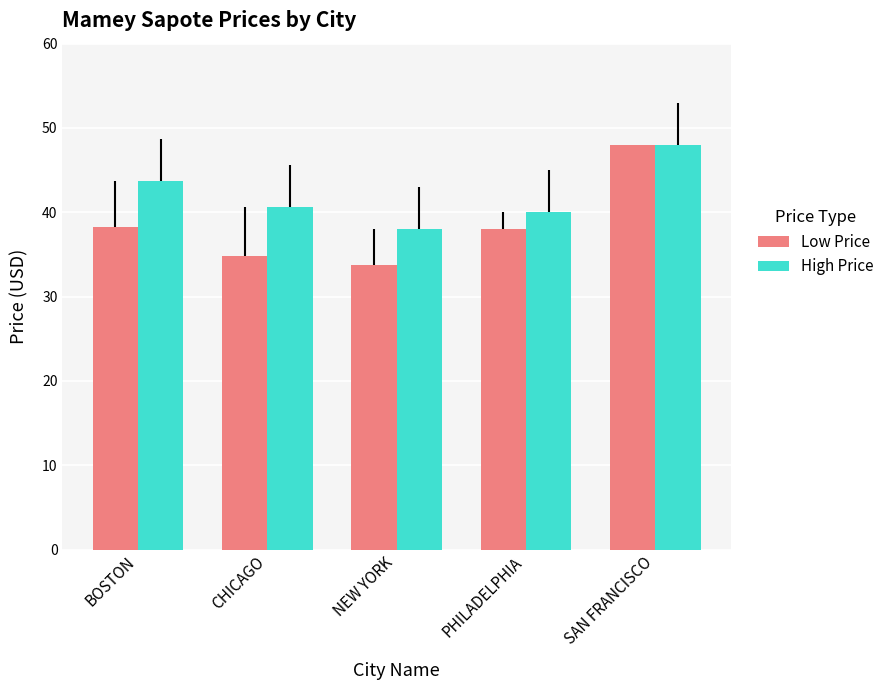

List the series in order of their overall mean, highest first.

High Price, Low Price